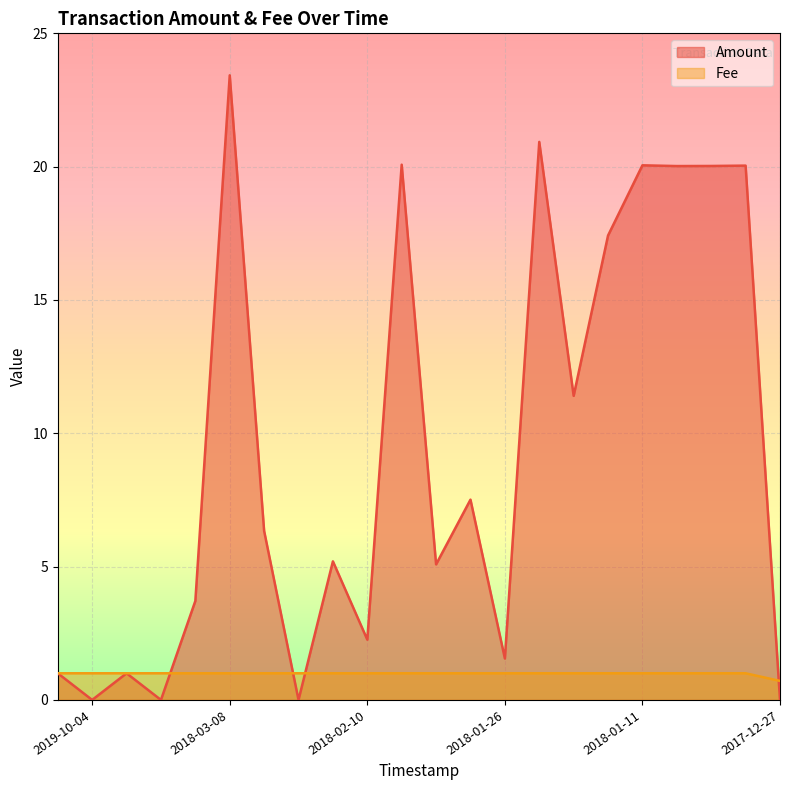

How many data points in Amount are less than 6?

11